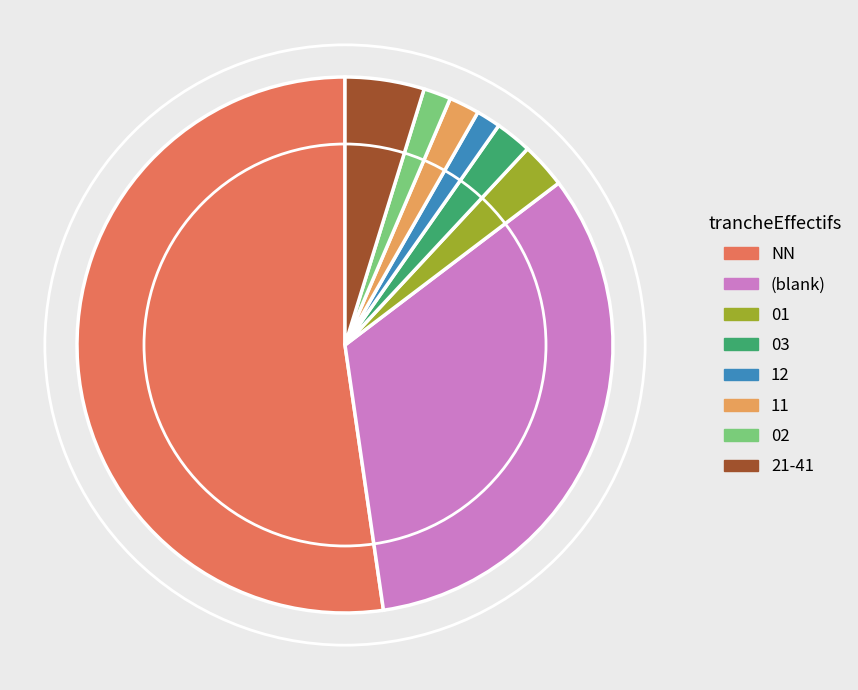

Which slice is the largest?

NN